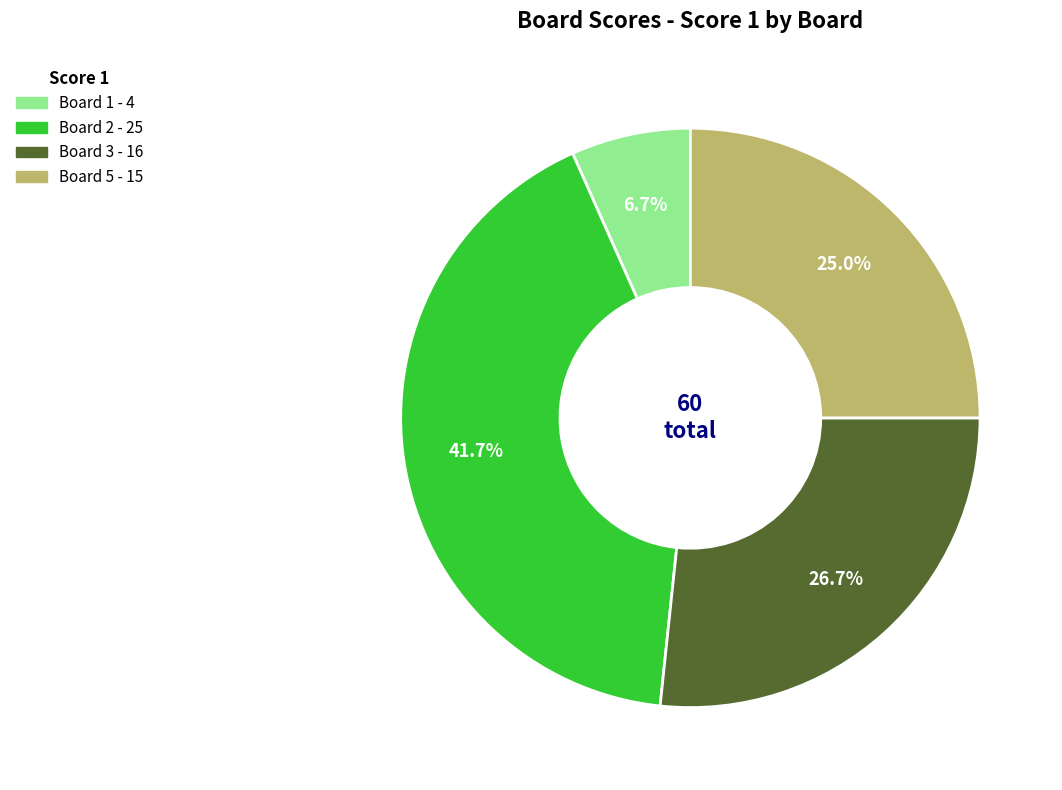

Does any single category account for the majority?

No